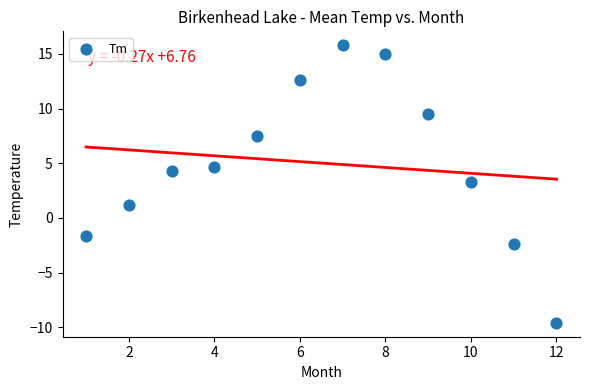

What Y value in the scatter plot is closest to 3?

3.3